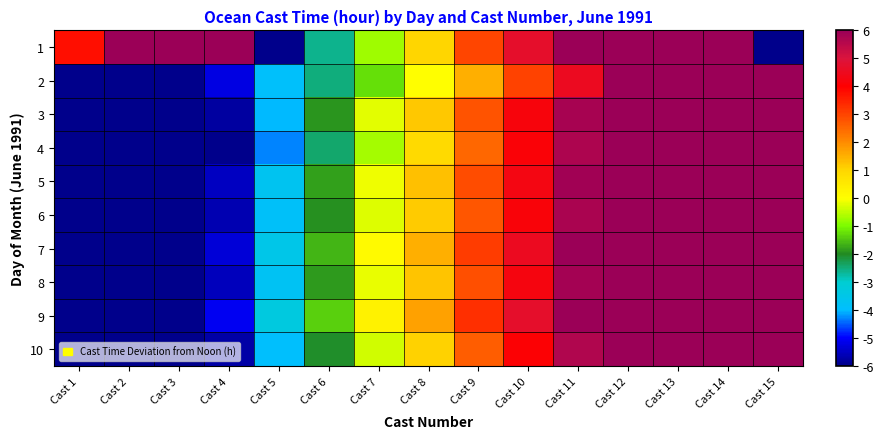

At which category is the sum across all series the highest?

Cast 12